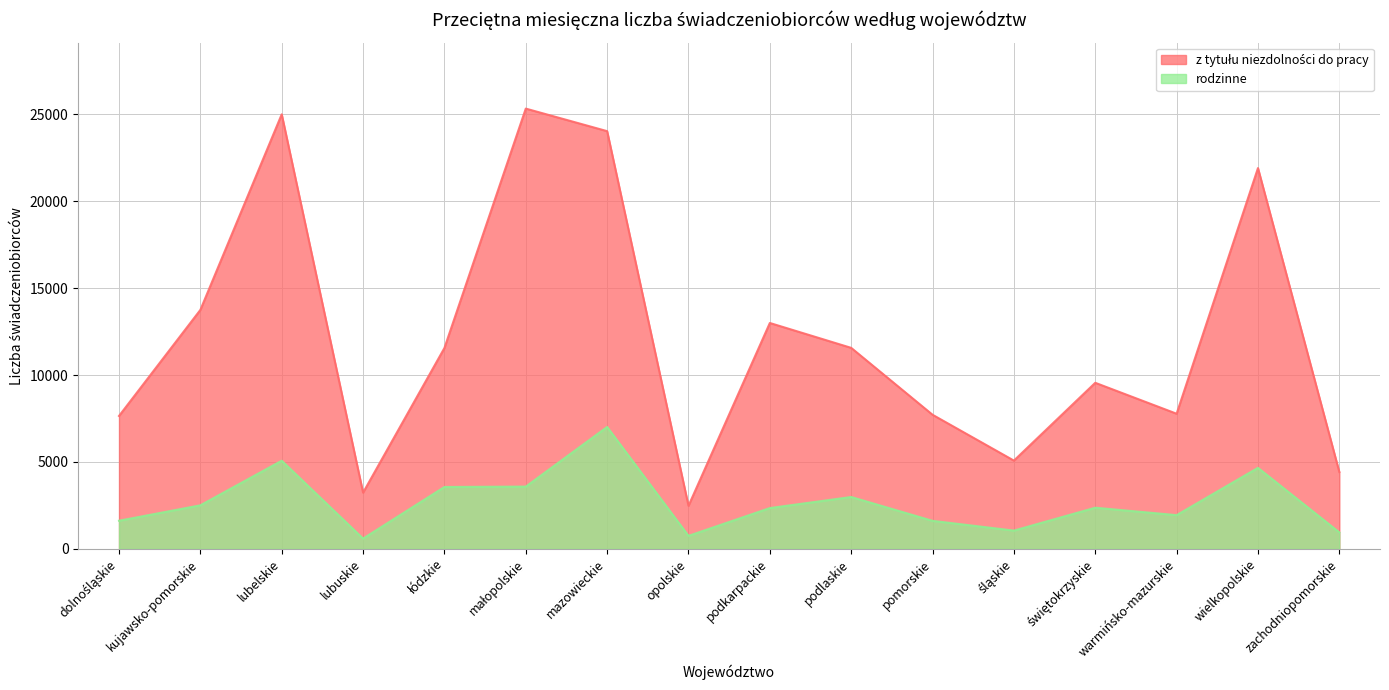

What is the label of the 8th point from the right?

podkarpackie